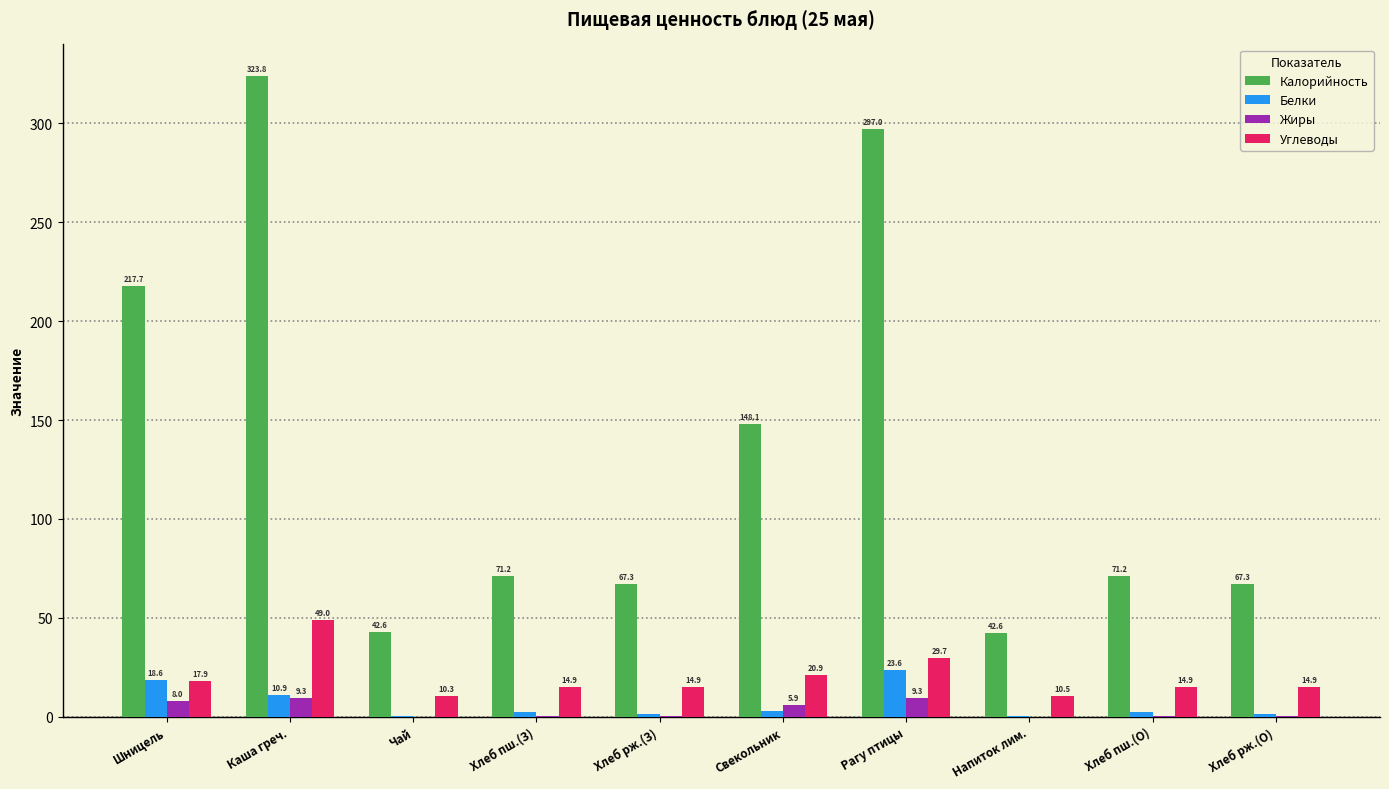

Count the number of categories in the chart.

10